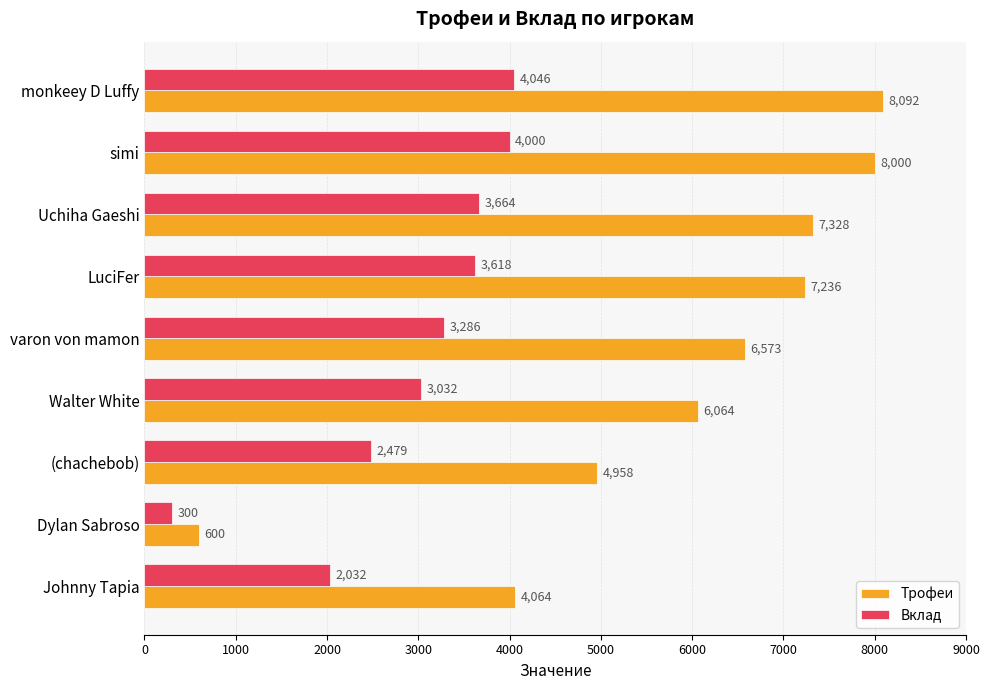

How many data points does each series have?

9